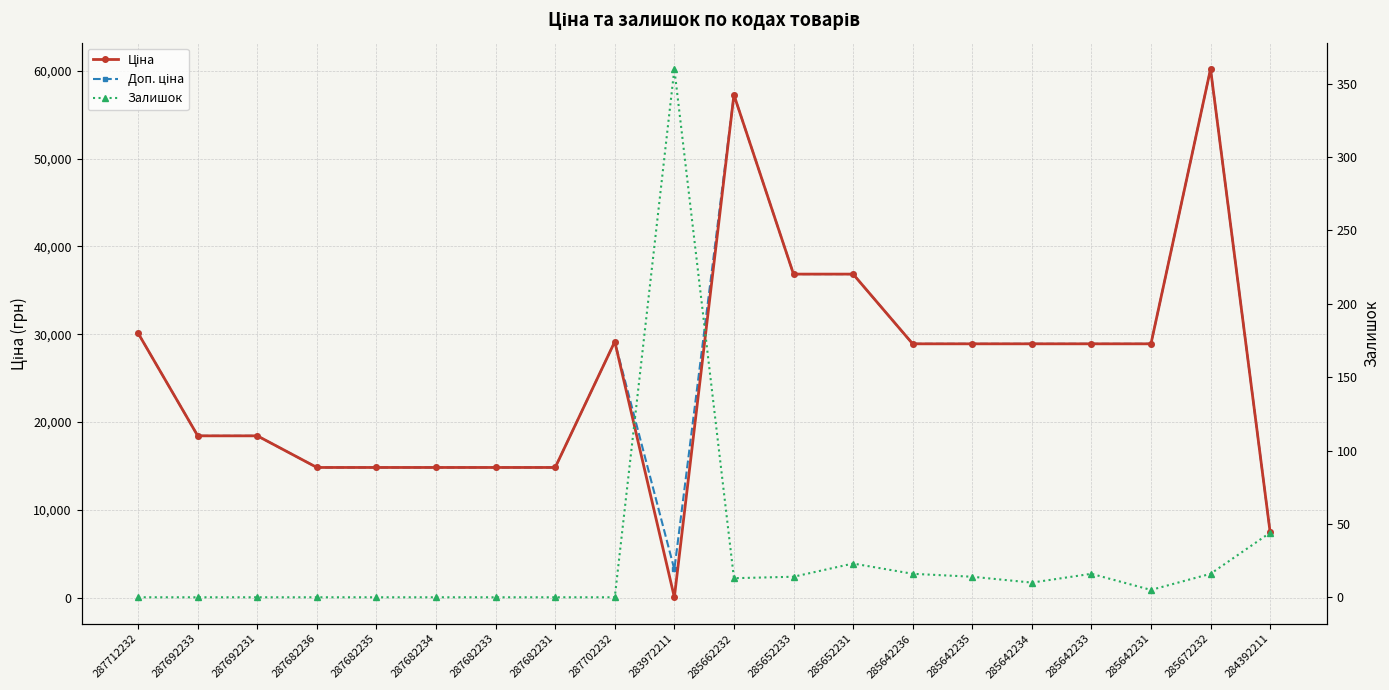

How many lines are shown in the chart?

3